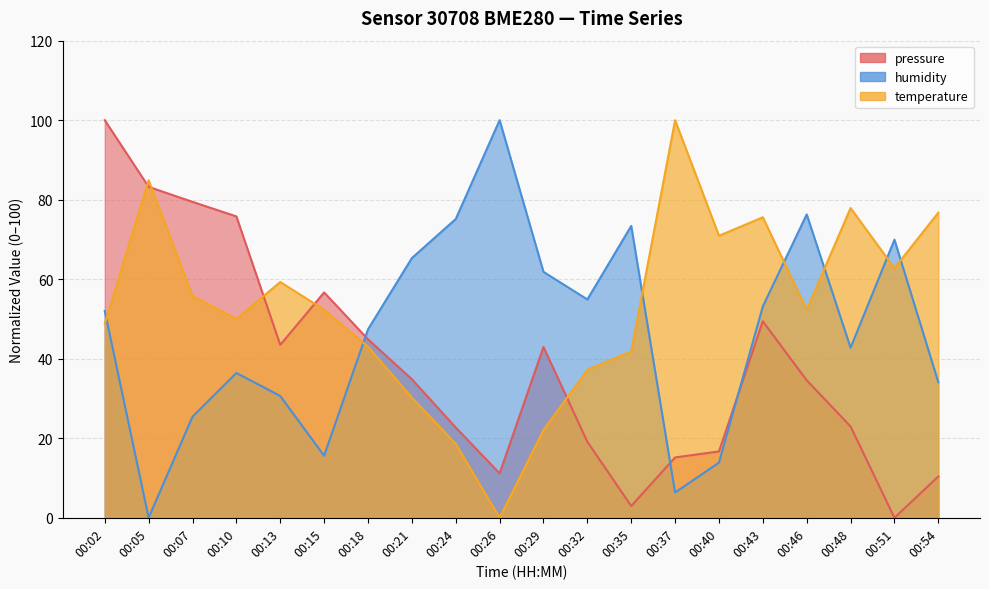

How many values in temperature are above zero?

19